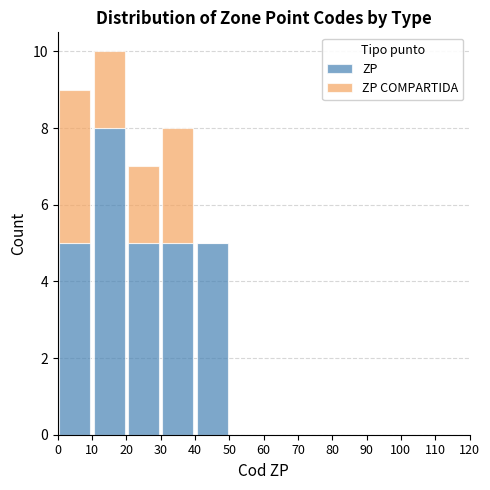

Reading left to right, list every stacked bar in this chart as the range it spans on the x-axis followed by its total height. The values are not printed on the chart, so give them approximately, as read against the axis.

0 to 10: 9
10 to 20: 10
20 to 30: 7
30 to 40: 8
40 to 50: 5
50 to 60: 0
60 to 70: 0
70 to 80: 0
80 to 90: 0
90 to 100: 0
100 to 110: 0
110 to 120: 0